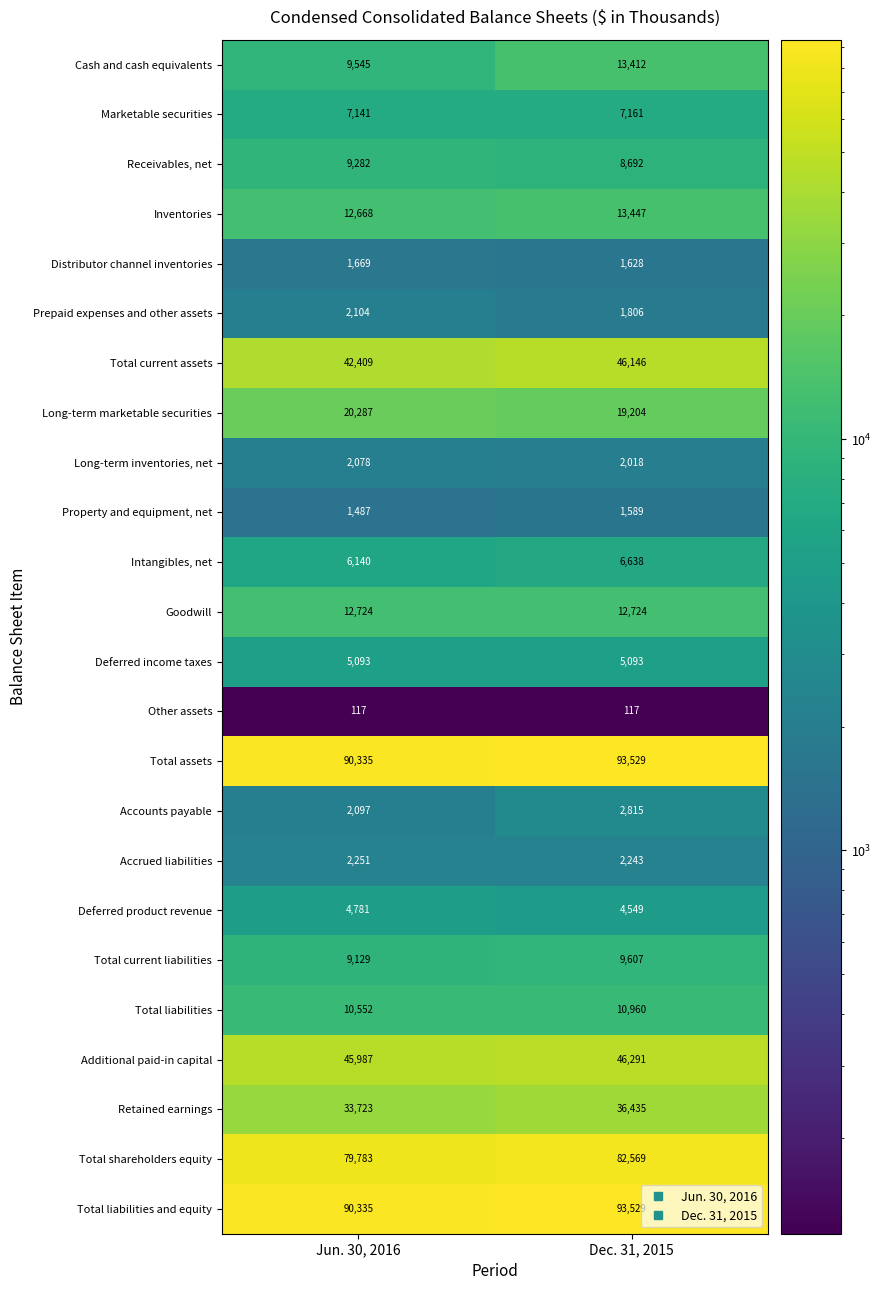

Count the number of data series in this chart.

24